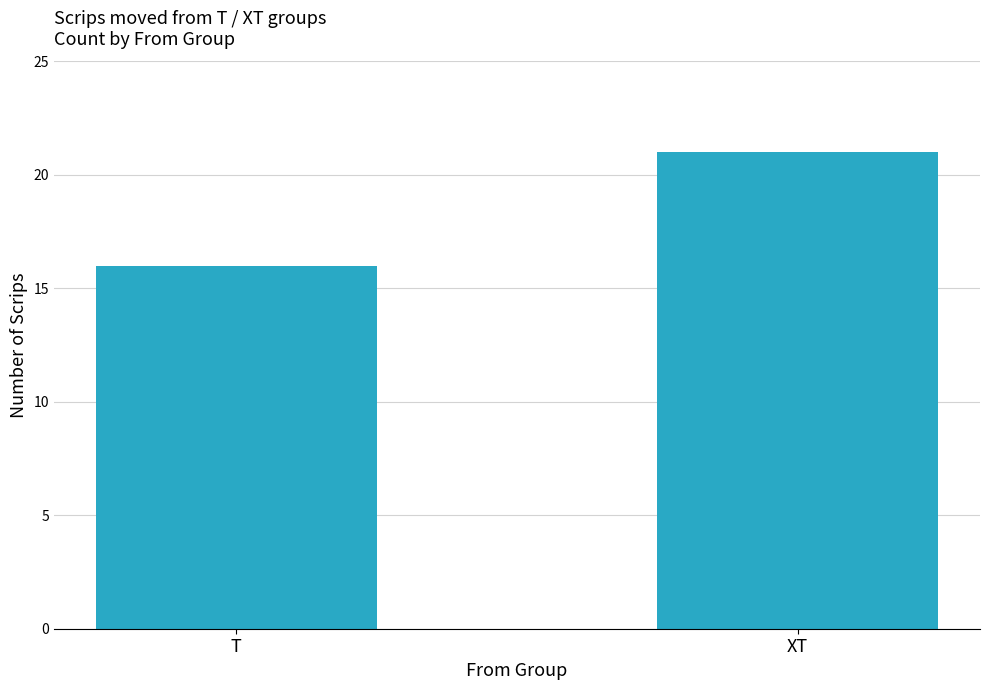

Which category has the highest value across all series?

XT